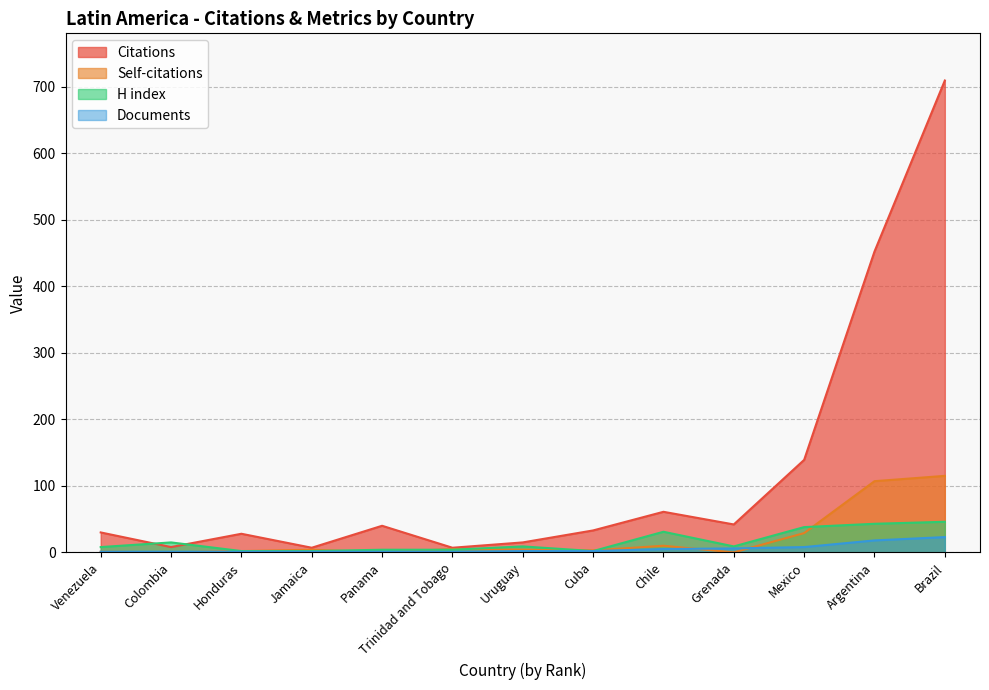

How many interior local valleys does the H index series have?

2